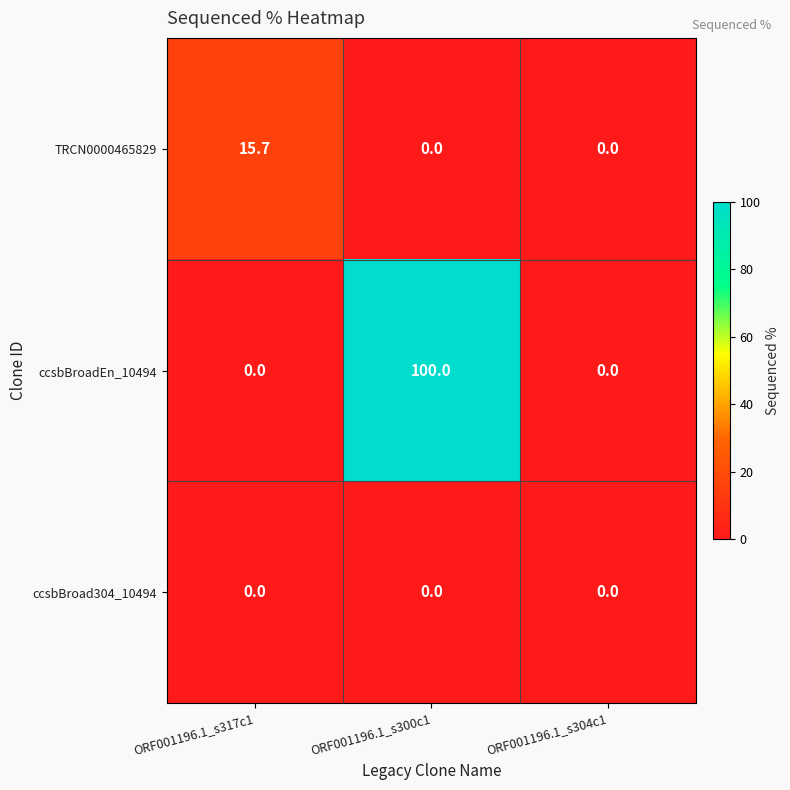

The TRCN0000465829 series shows 0.0 at ORF001196.1_s304c1. True or false?

True